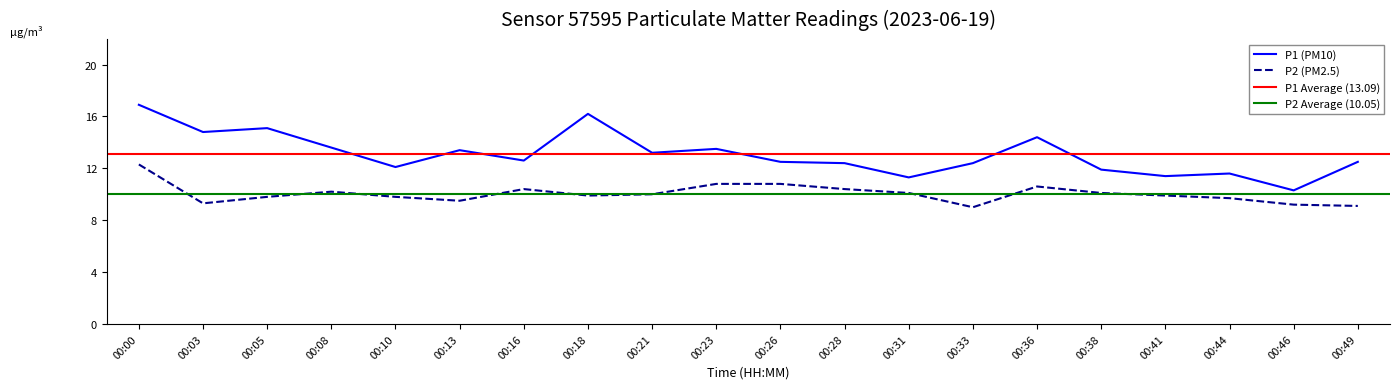

What is the spread (max minus min) of values at 00:33?

3.4